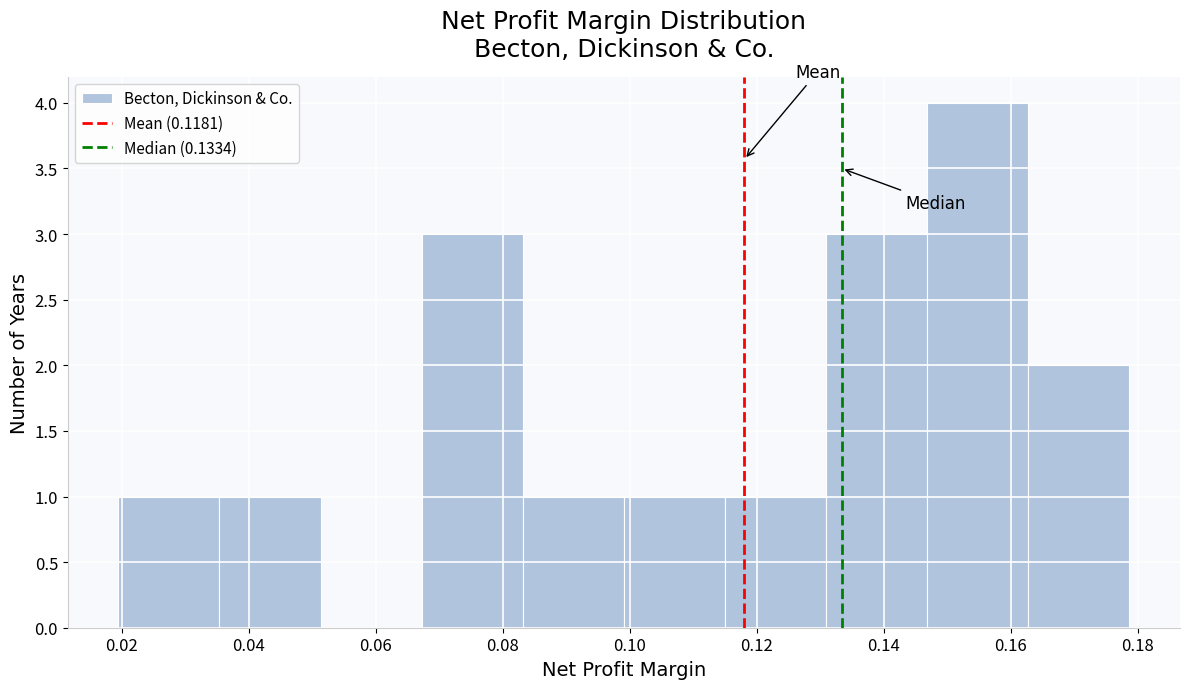

Reading left to right, transcribe this chart: for each bar, give the range it covers on the x-axis and its height. Neither the bar edges nor the heights are printed on the chart, so give them approximately, as read against the axes.

0.020 to 0.036: 1
0.036 to 0.052: 1
0.052 to 0.068: 0
0.068 to 0.084: 3
0.084 to 0.100: 1
0.100 to 0.116: 1
0.116 to 0.130: 1
0.130 to 0.146: 3
0.146 to 0.162: 4
0.162 to 0.178: 2